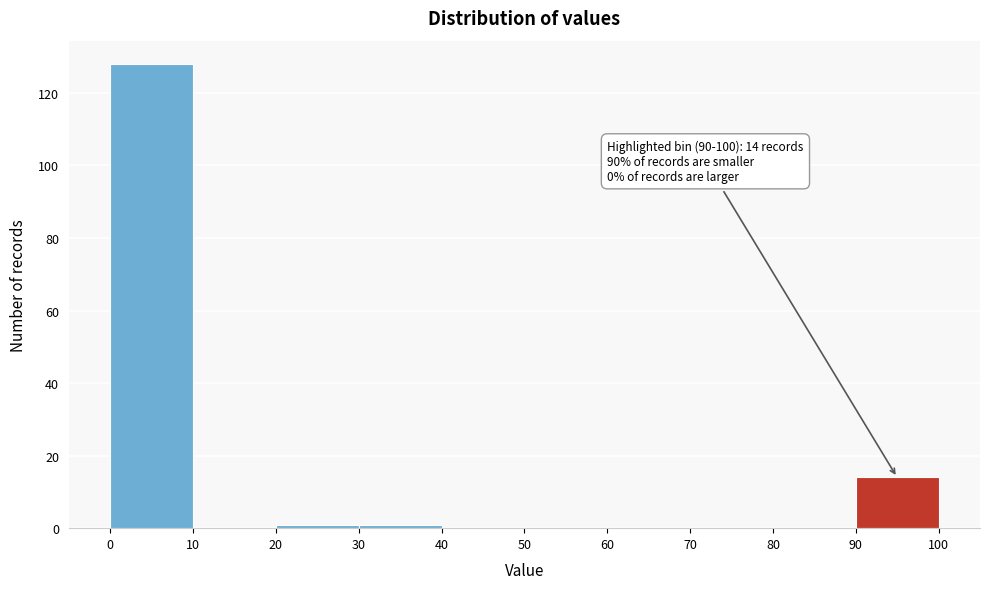

Which range on the x-axis has the tallest bar?

0 to 10